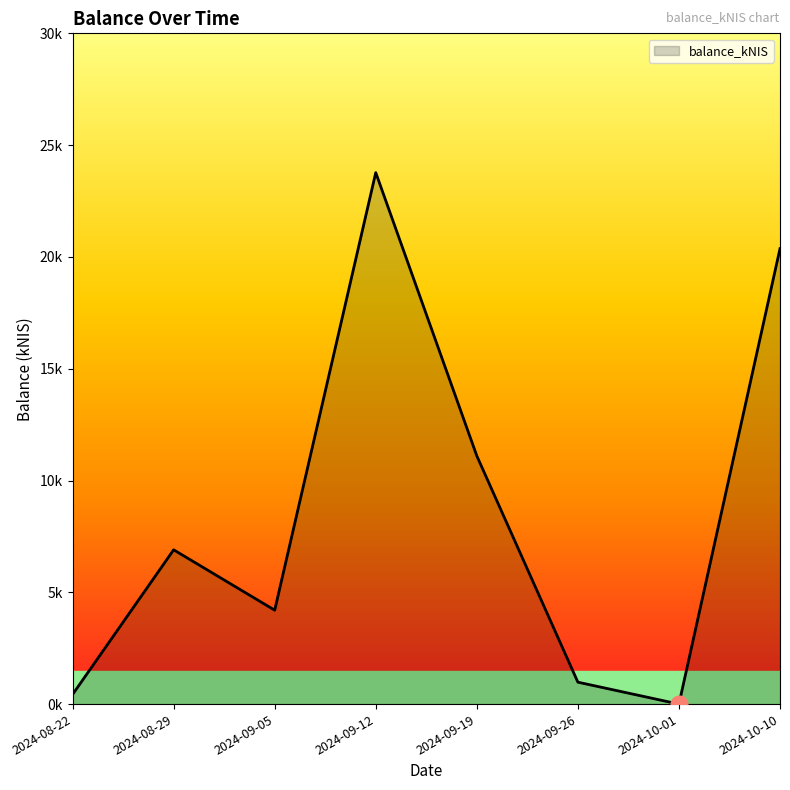

What position from the right is 2024-08-22?

8